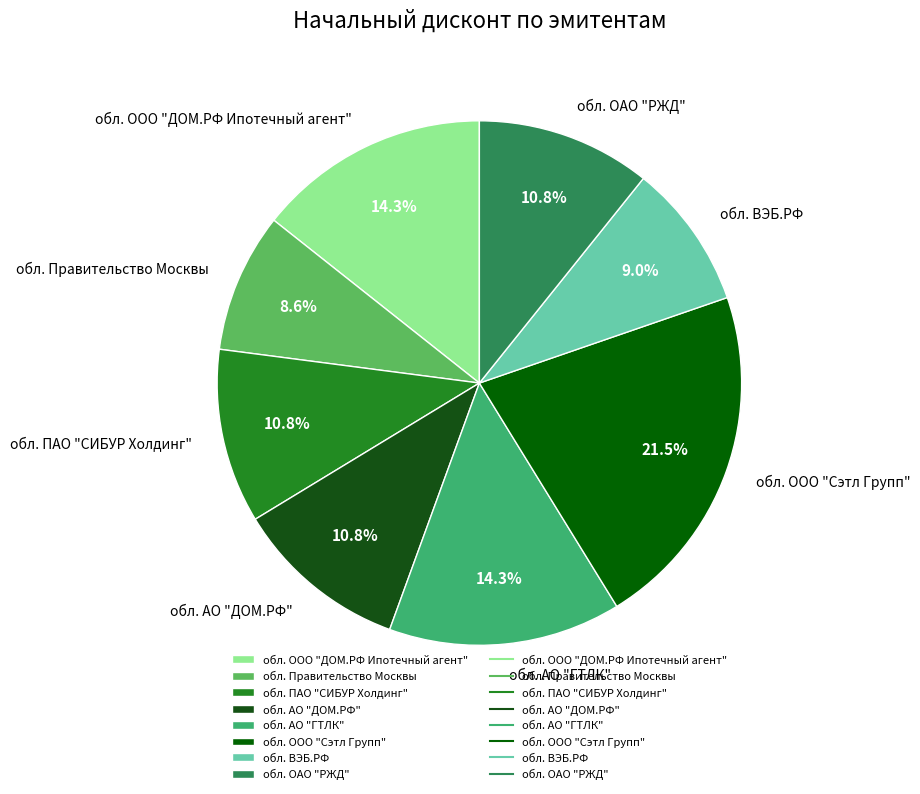

Count the number of slices in the pie.

8